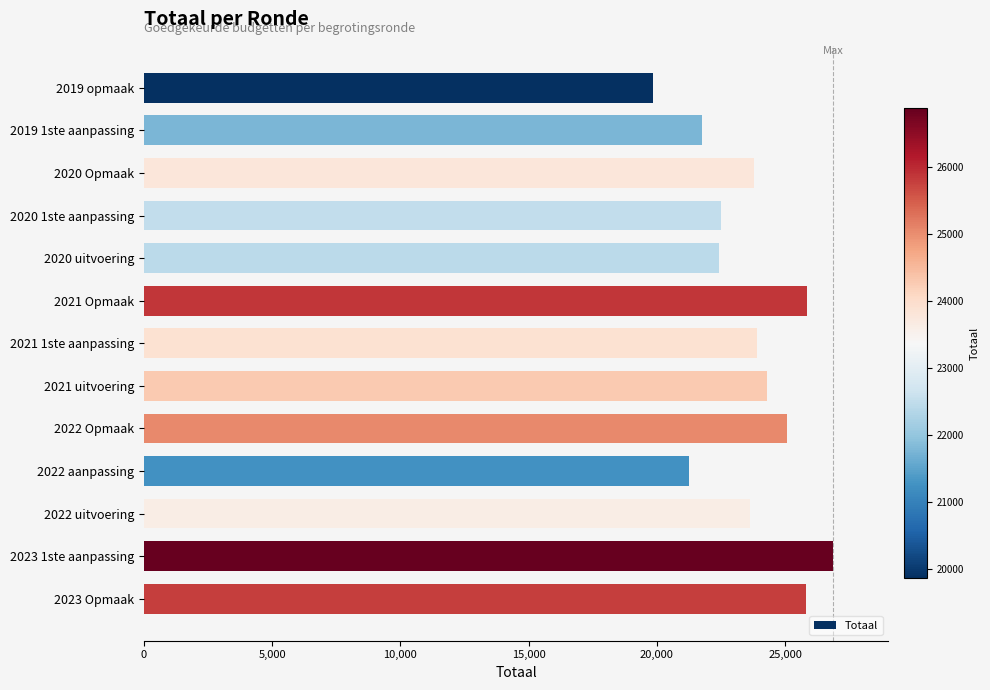

What is the ratio of the value at 2022 uitvoering to the value at 2020 uitvoering?

1.1